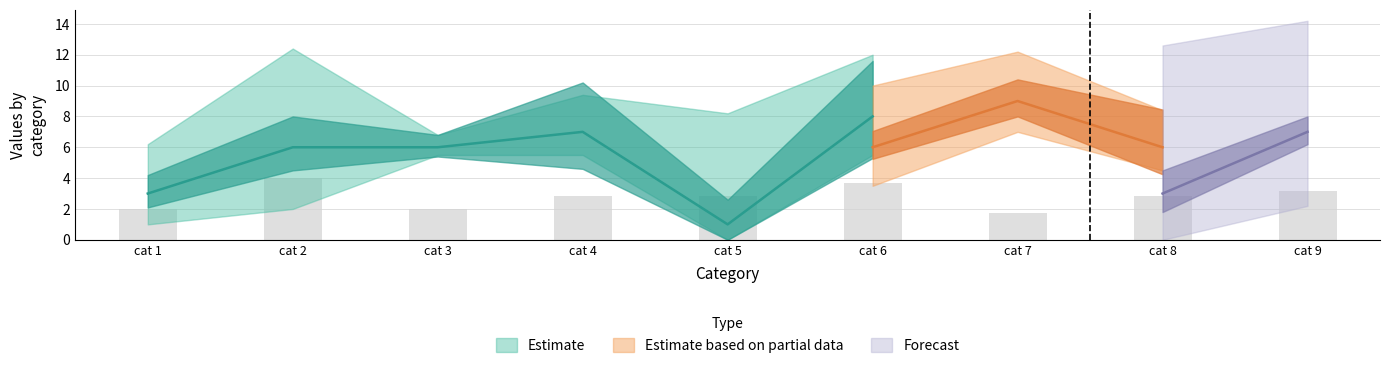

Count the col_4 values in the range 4 to 7.

5